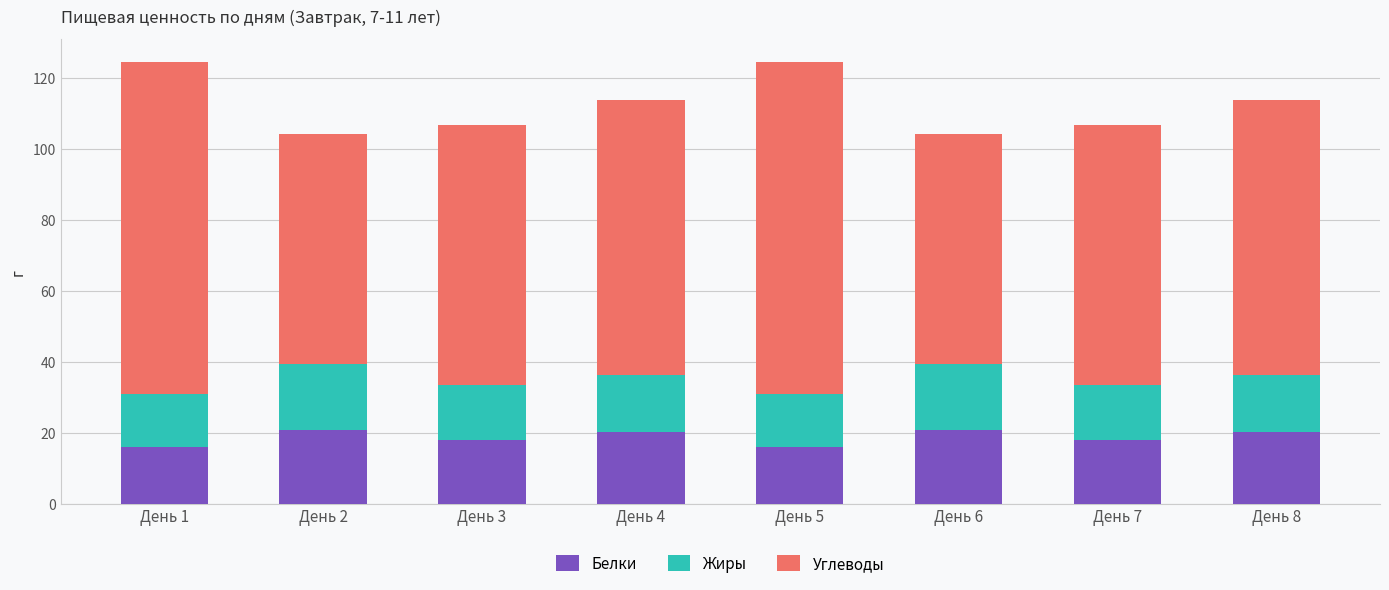

What is the maximum value for Белки?

20.8